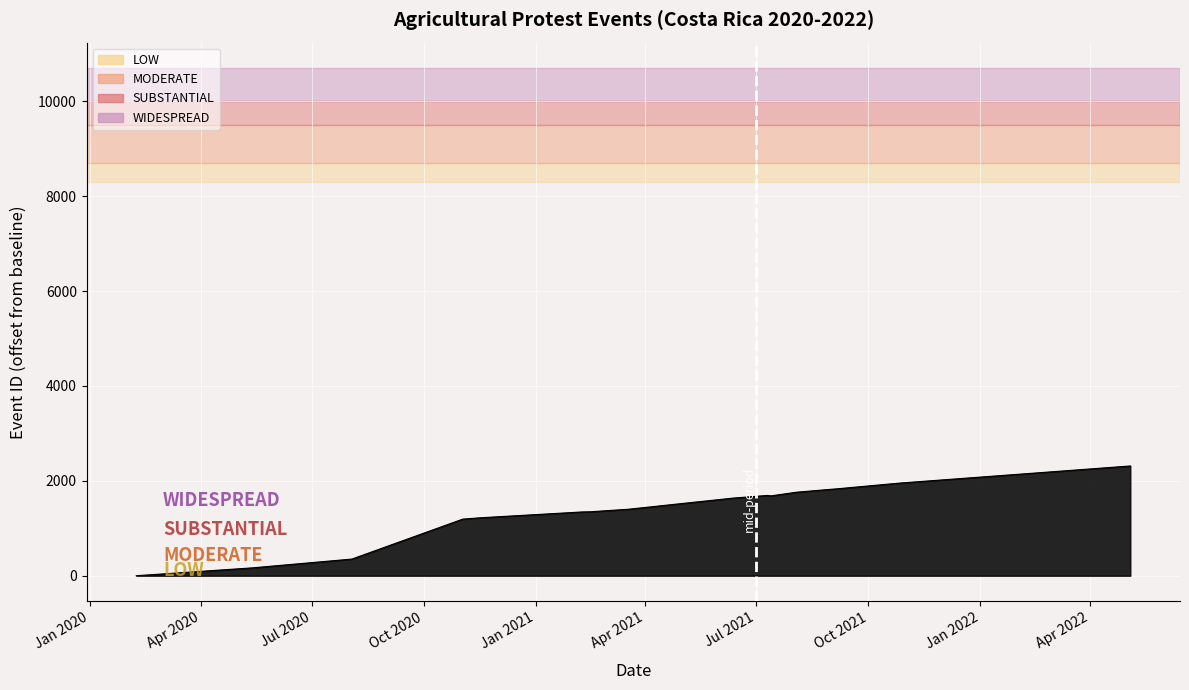

What is the difference between the maximum and minimum values?

2313